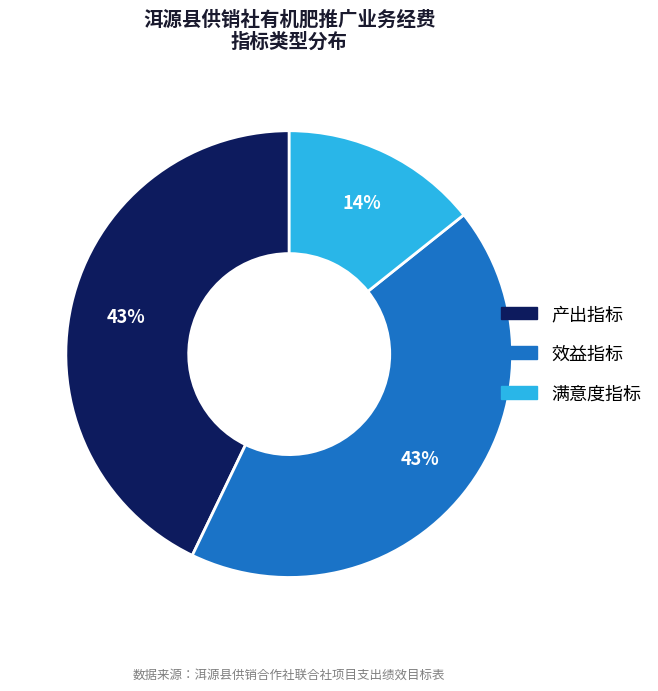

Is there any slice that represents more than half of the pie?

No